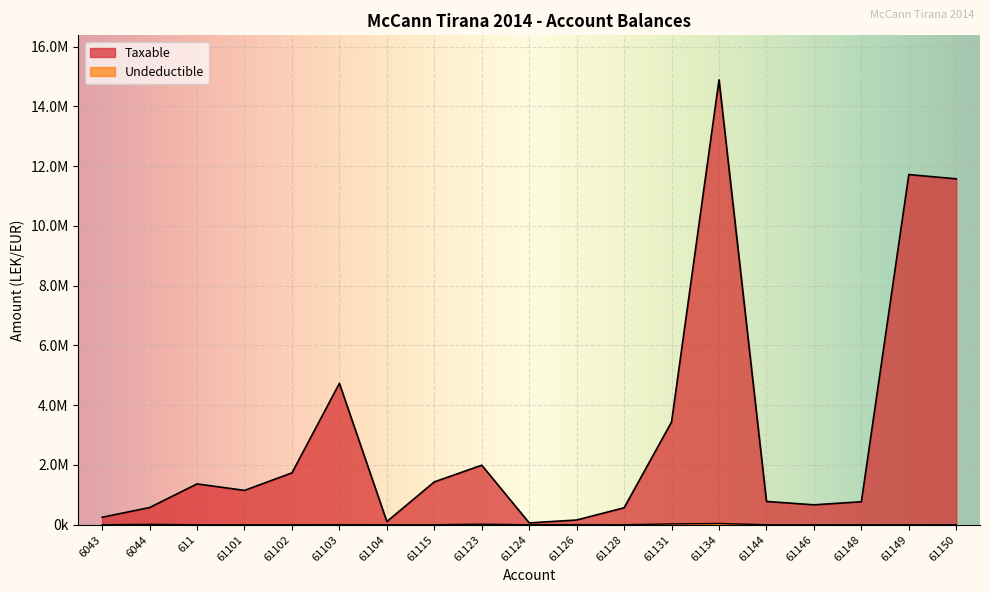

In Undeductible, how many points are higher than both neighbors (excluding endpoints)?

5